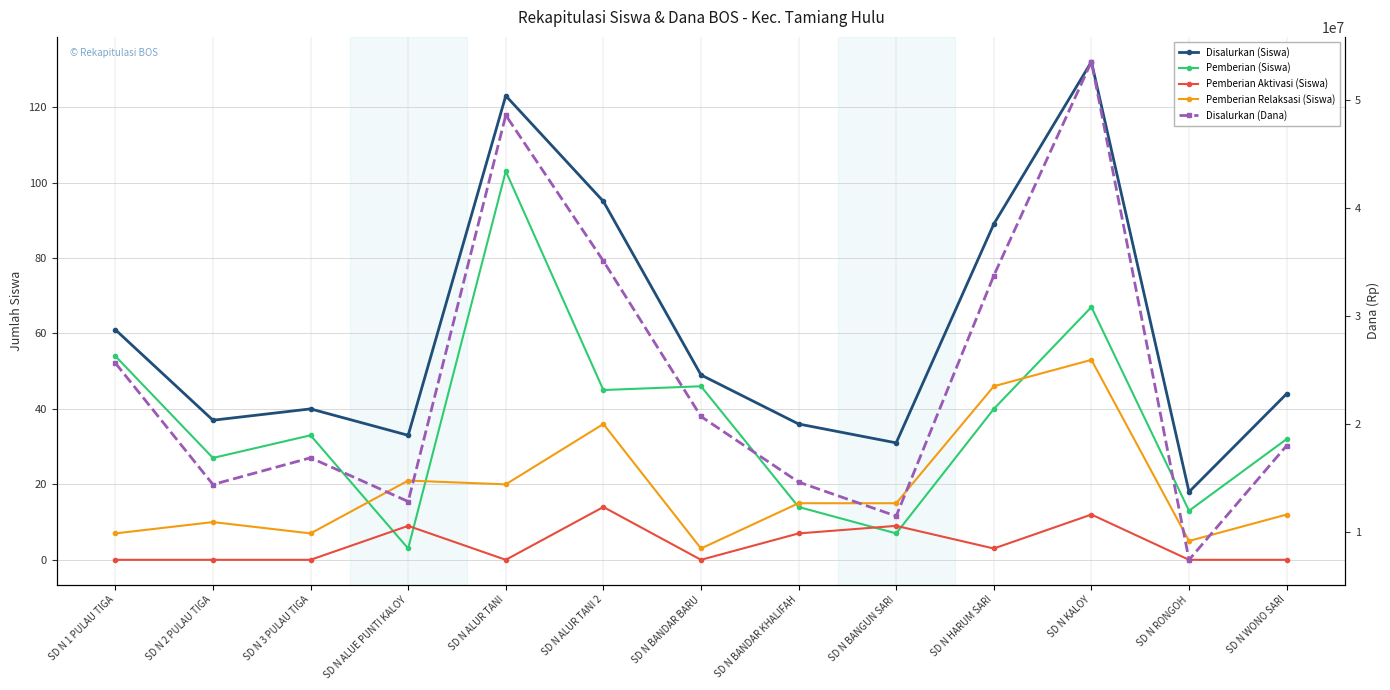

Is it true that Pemberian Aktivasi (Siswa) equals 9 at SD N ALUE PUNTI KALOY?

True